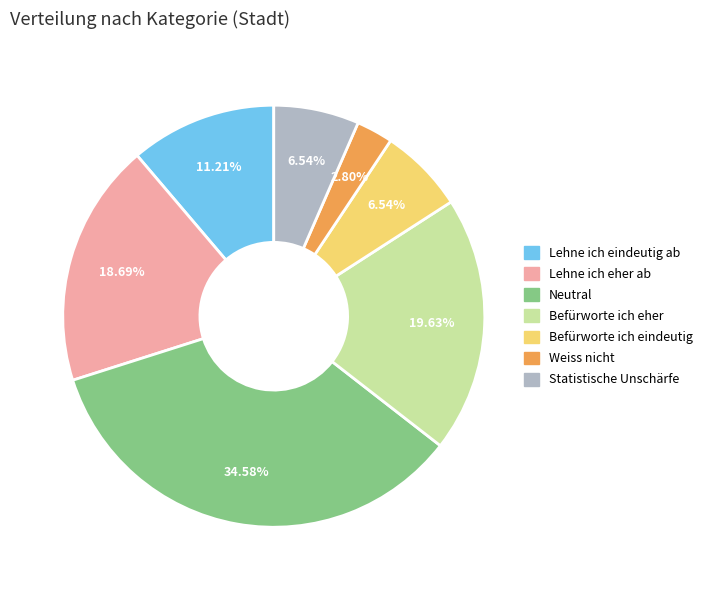

To the nearest percent, what is the combined percentage of Neutral and Lehne ich eindeutig ab?

46%